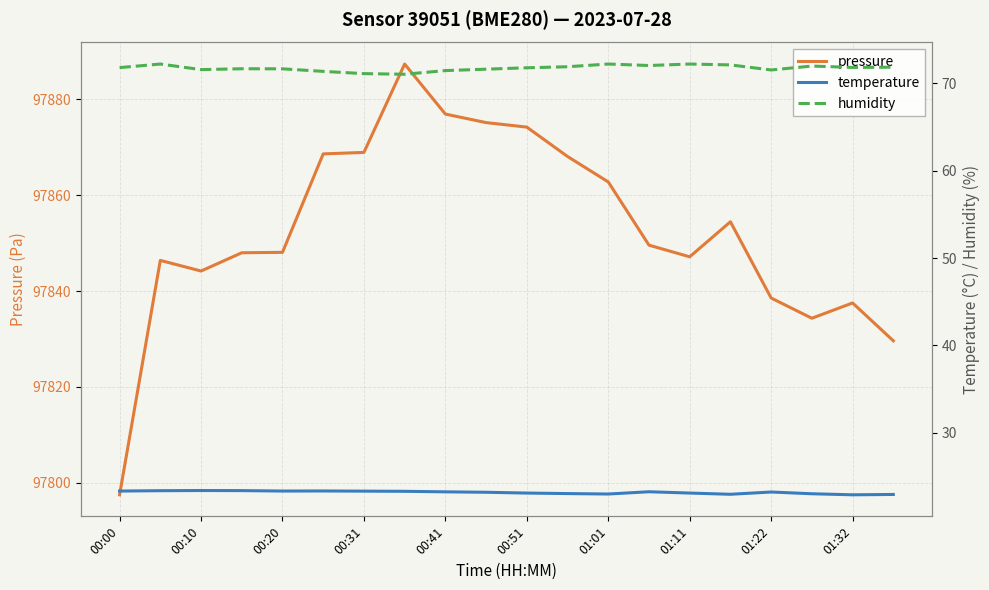

True or false: humidity and pressure cross at least once.

False